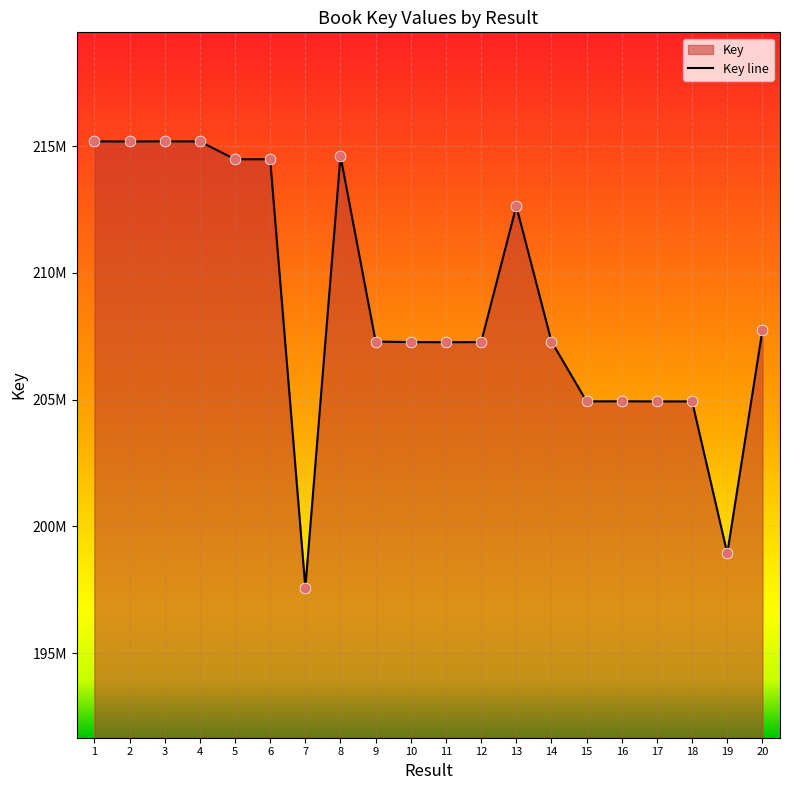

Which has a higher value, 4 or 16?

4